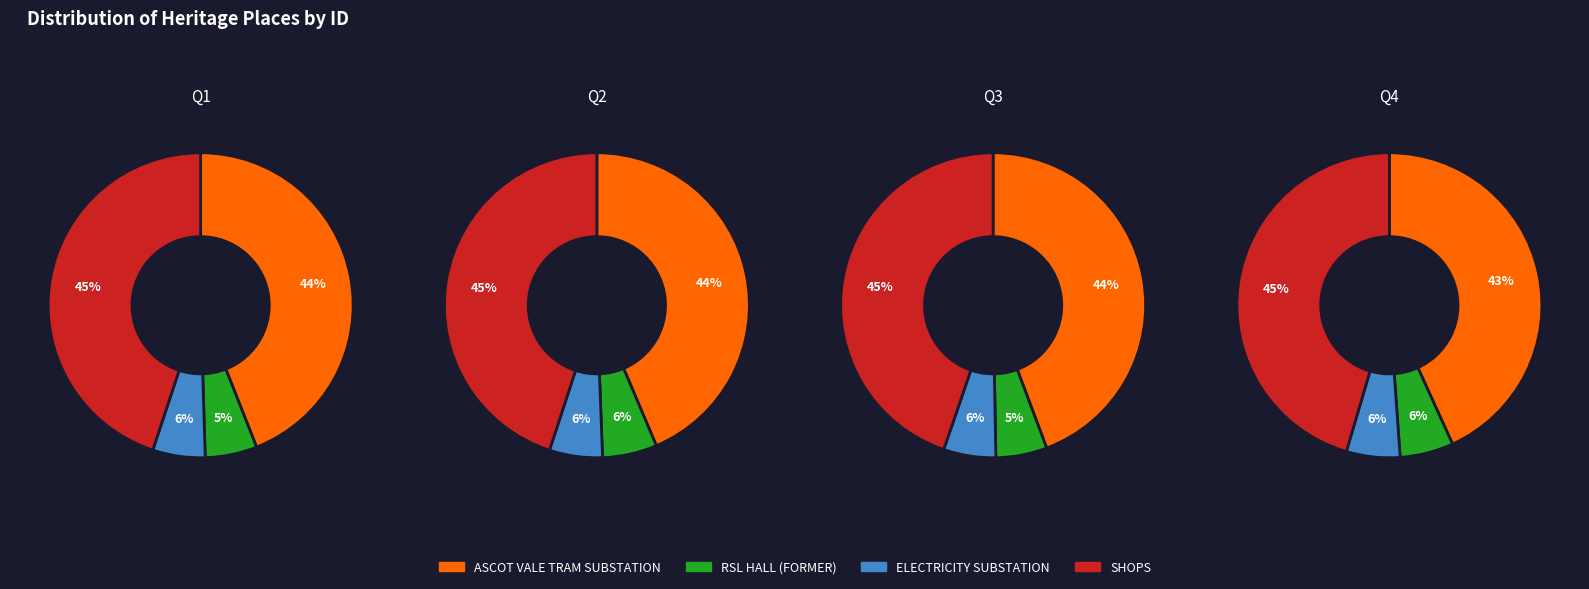

To the nearest percent, what is the difference between the RSL HALL (FORMER) and SHOPS slice percentages?

39%